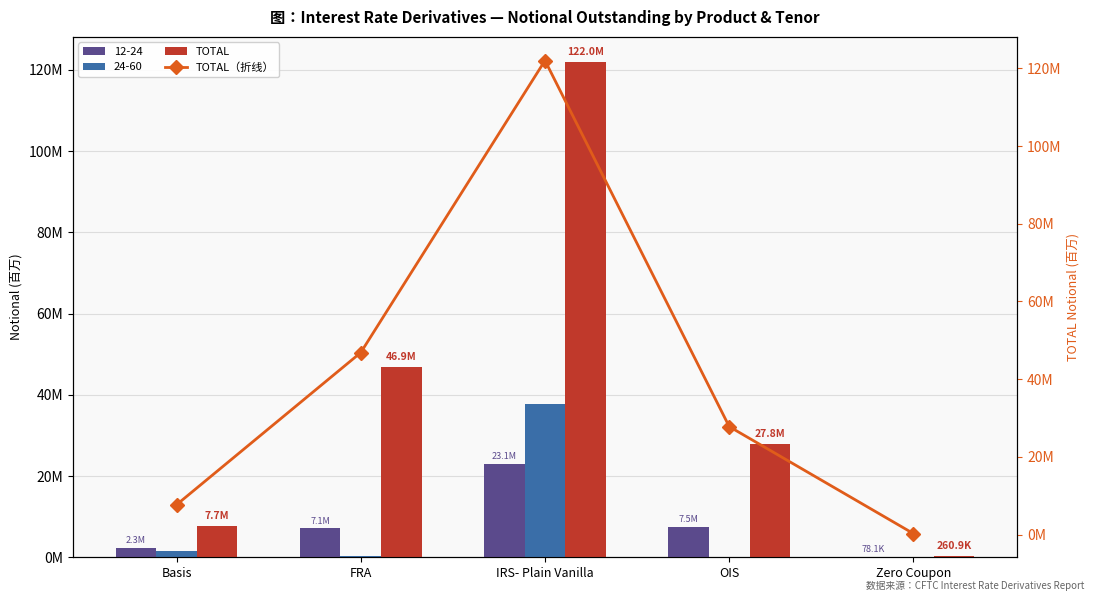

Which series has the largest total across all categories?

TOTAL